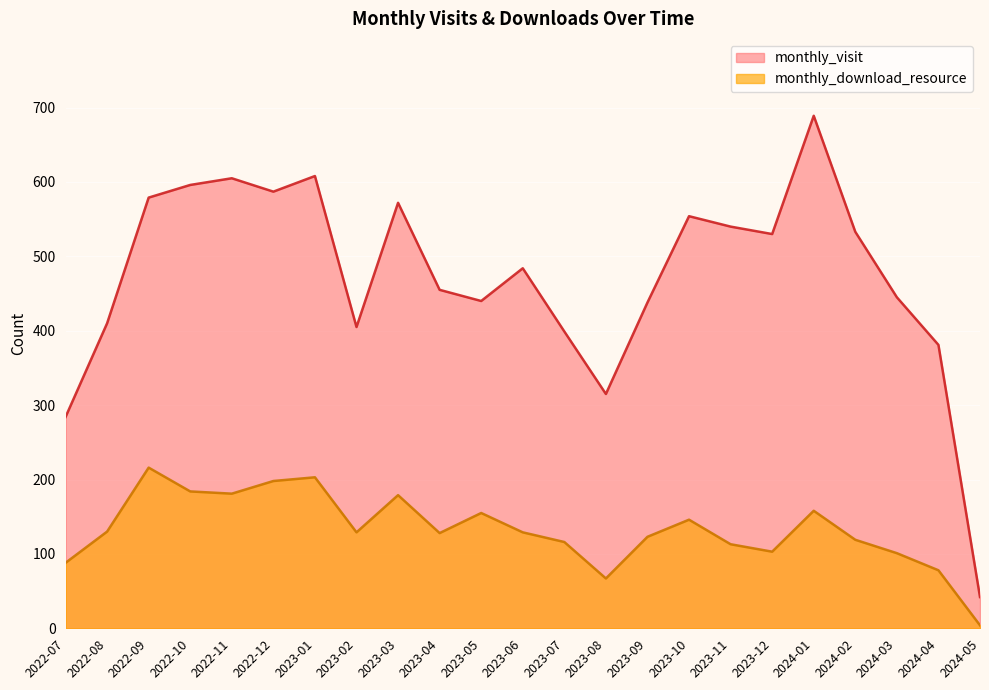

Where is the first local minimum for monthly_download_resource?

2022-11